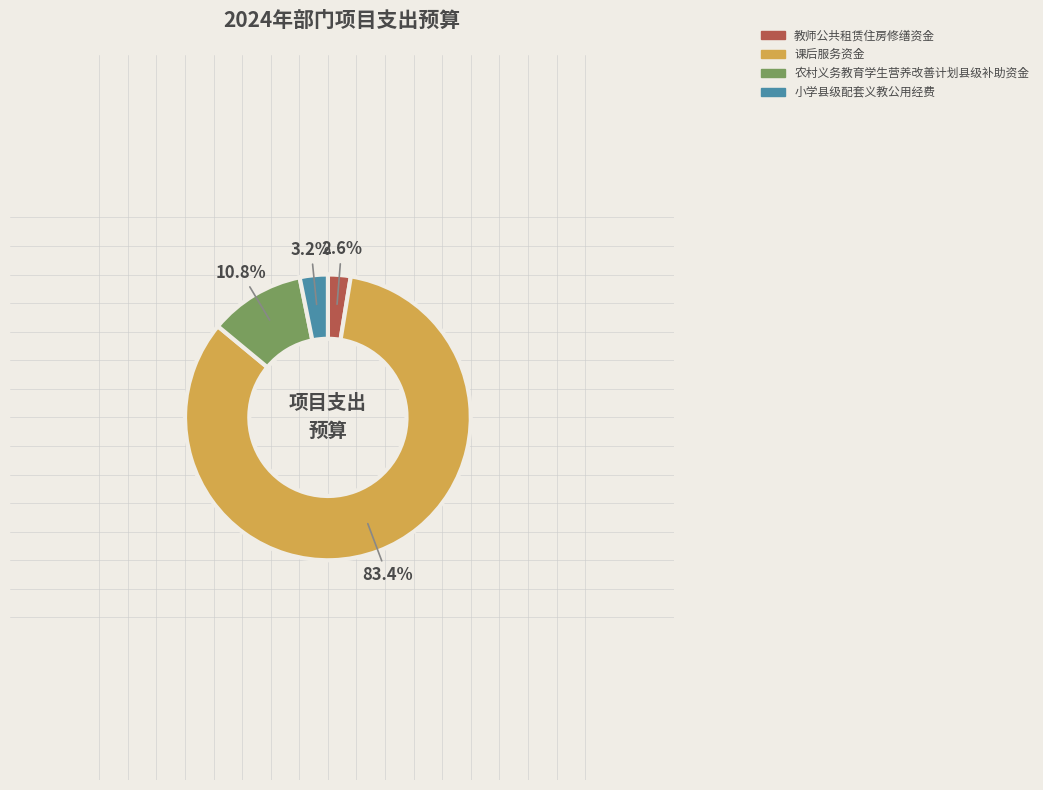

To the nearest percent, what portion does 教师公共租赁住房修缮资金 represent?

3%